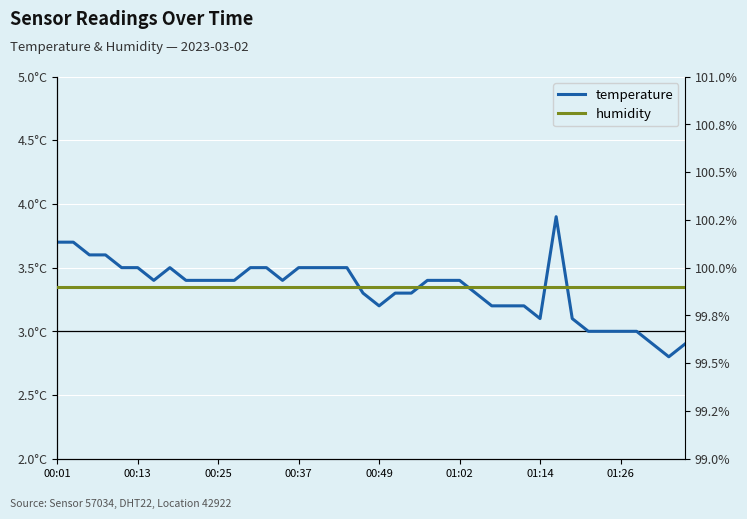

Between 19 and 25, which is larger?

25